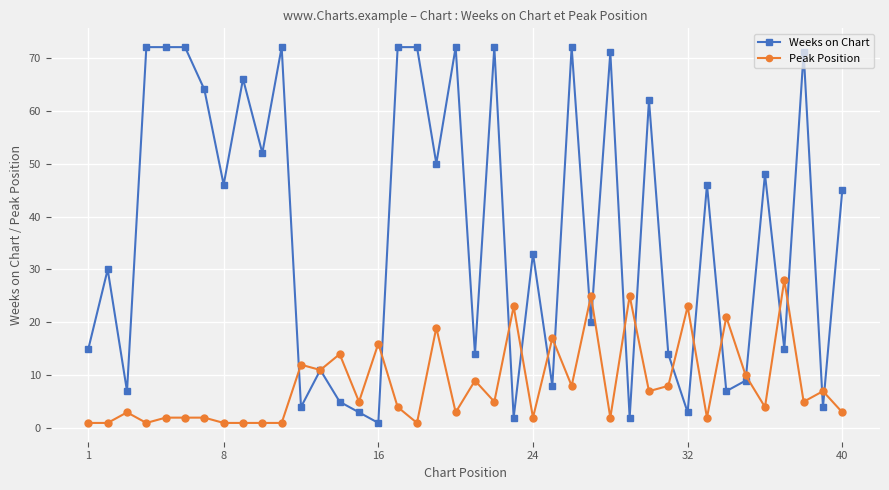

True or false: Peak Position and Weeks on Chart cross at least once.

True